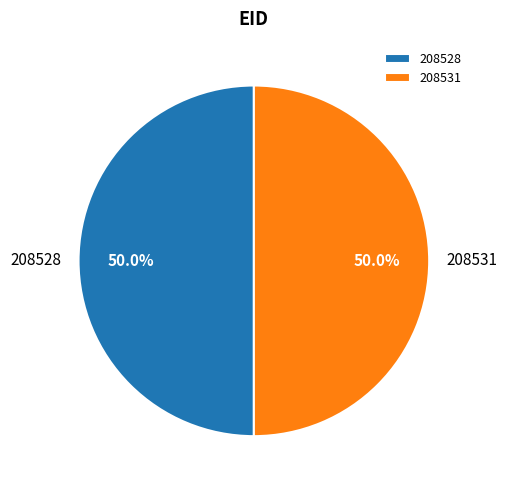

Approximately how many times larger is the value at 208528 compared to 208531?

1.0